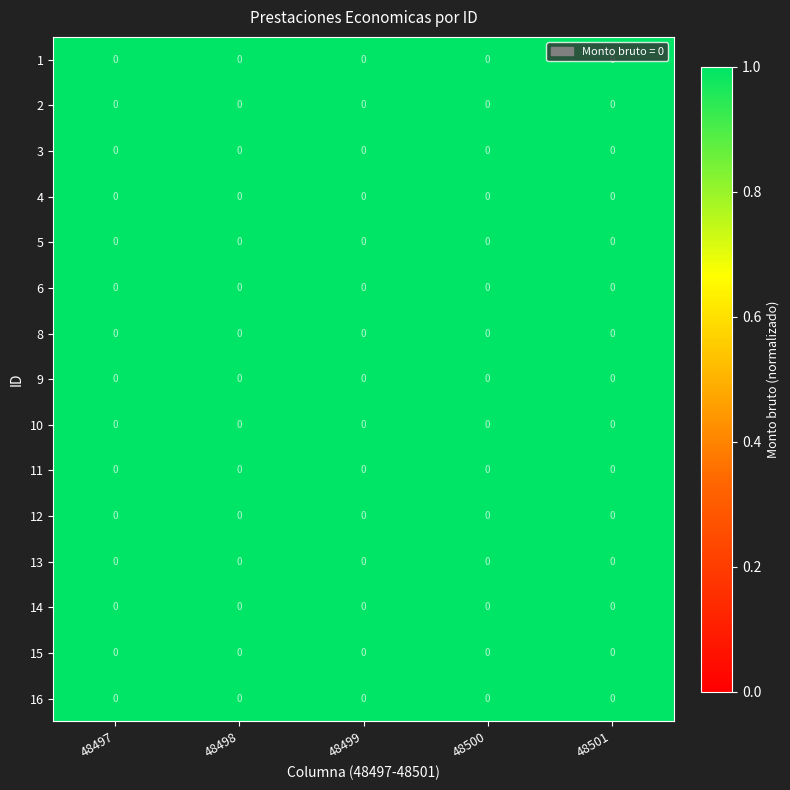

True or false: 12 has a value of 1.0 at 48497.

True